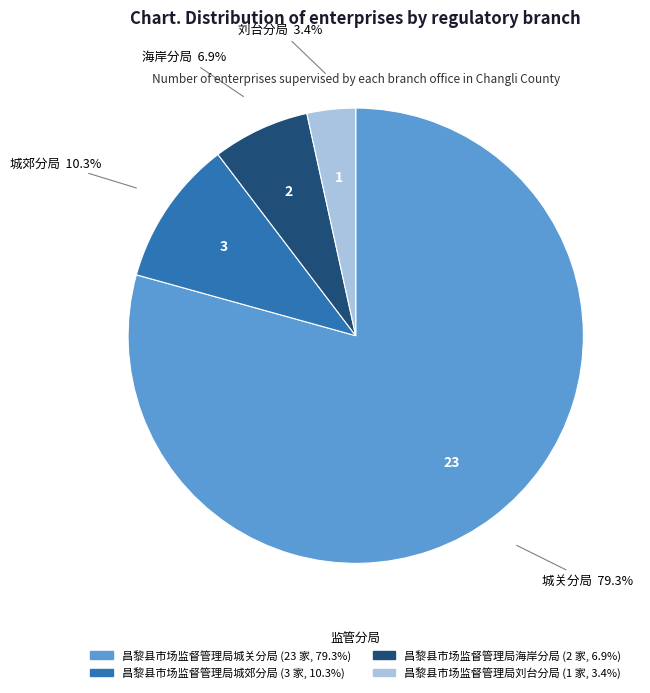

Combined, do 昌黎县市场监督管理局海岸分局 and 昌黎县市场监督管理局城郊分局 account for over 50%?

No